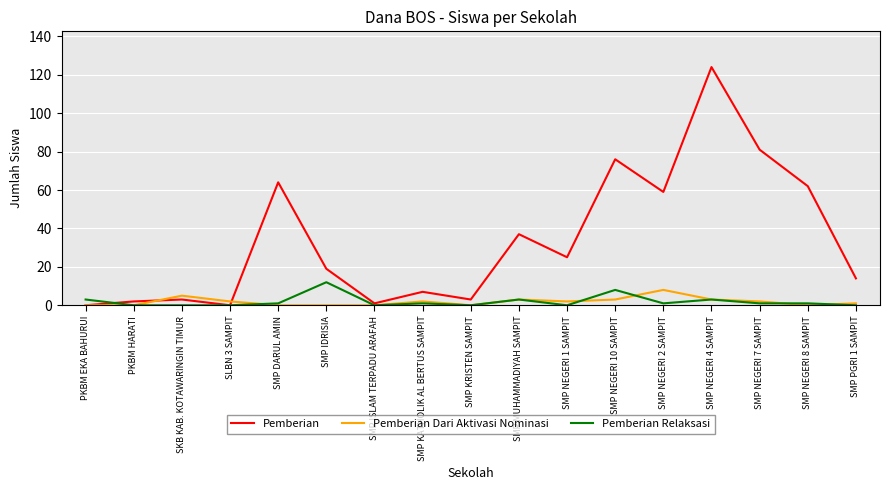

The Pemberian Relaksasi series shows 3 at SMP NEGERI 4 SAMPIT. True or false?

True